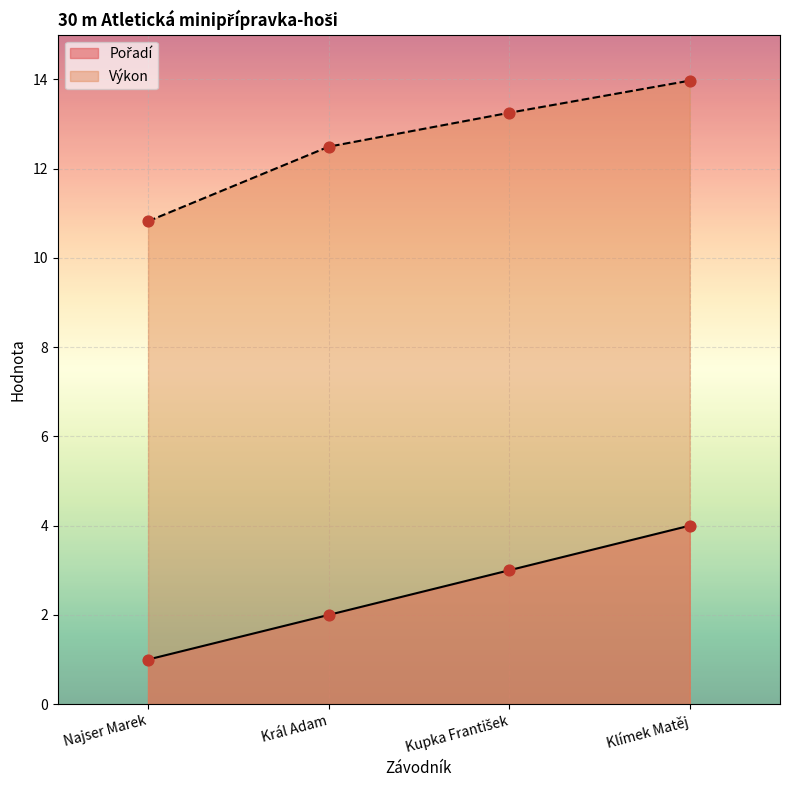

Which series has the widest spread of Y values?

Výkon